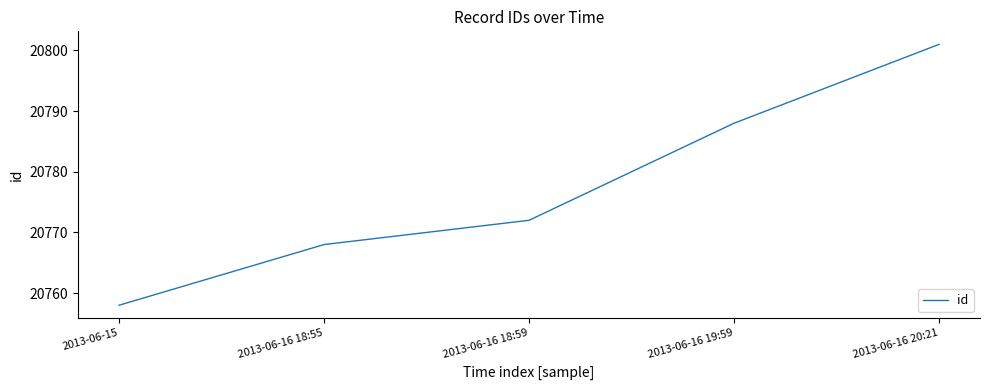

Reading left to right, what are all the values shown in this chart?

2013-06-15=20758	2013-06-16 18:55=20768	2013-06-16 18:59=20772	2013-06-16 19:59=20788	2013-06-16 20:21=20801